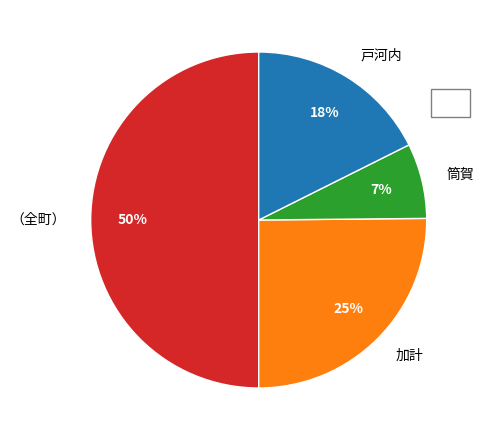

Between （全町） and 加計, which is larger?

（全町）